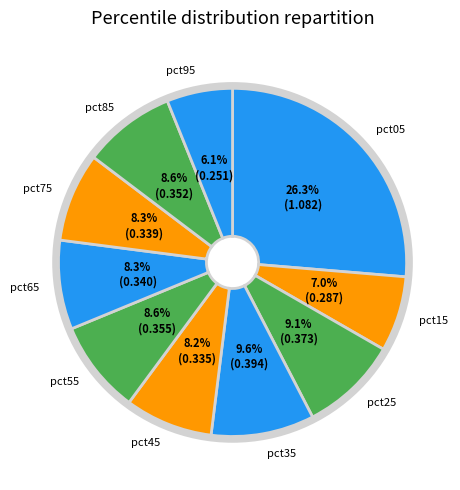

Does pct45 represent more than half of the total?

No